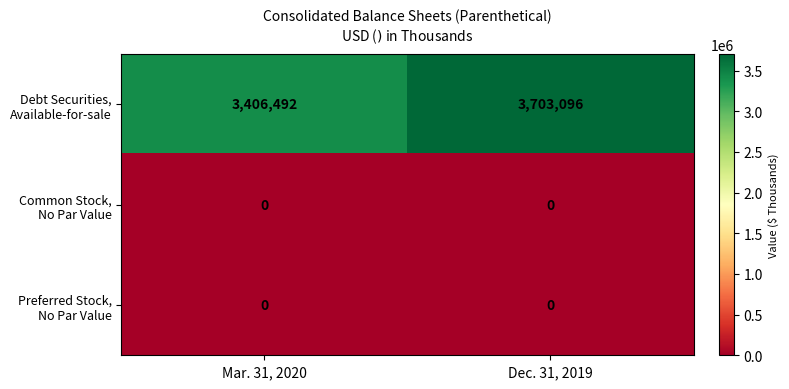

What is the greatest value displayed?

3703096